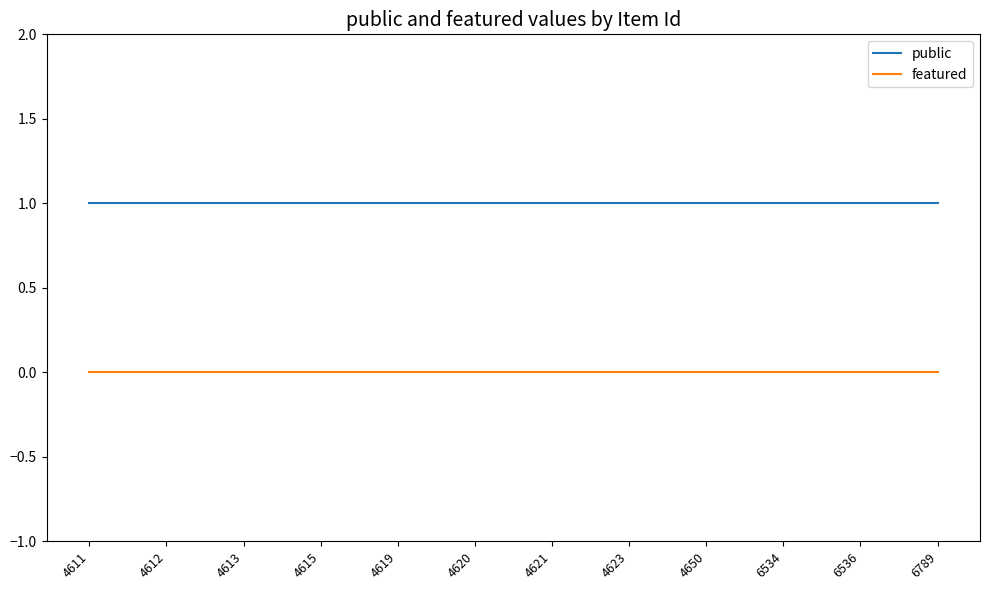

True or false: featured and public intersect in this chart.

False